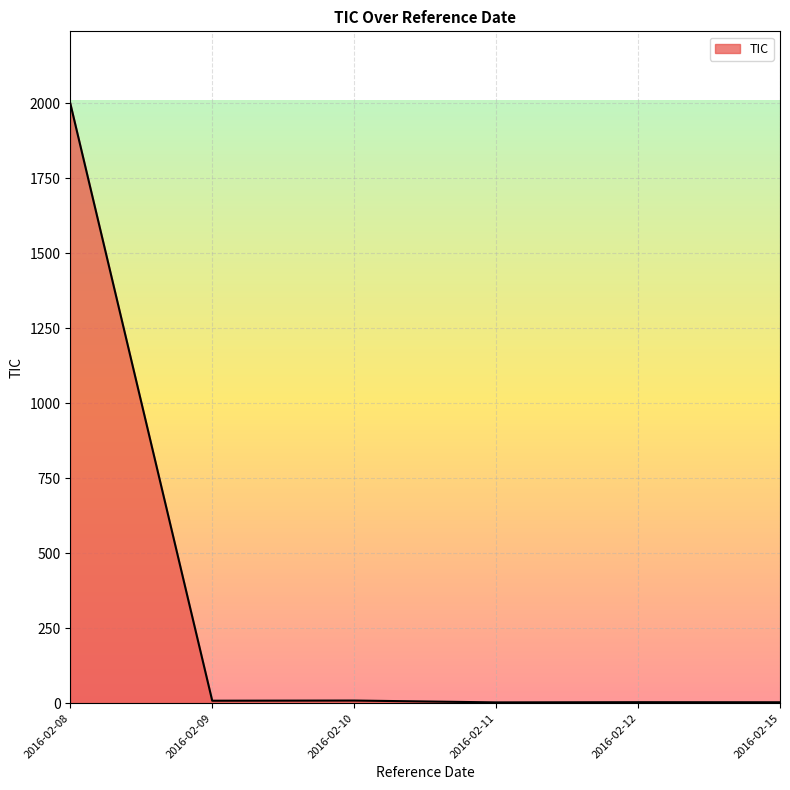

What is the difference between the maximum and minimum values?

1997.9